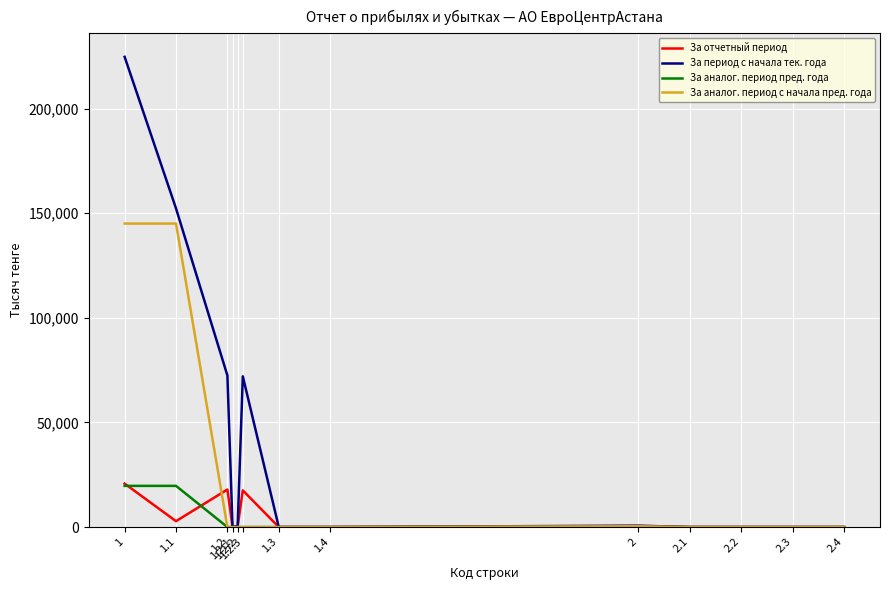

Which series has the largest total across all categories?

За период с начала тек. года